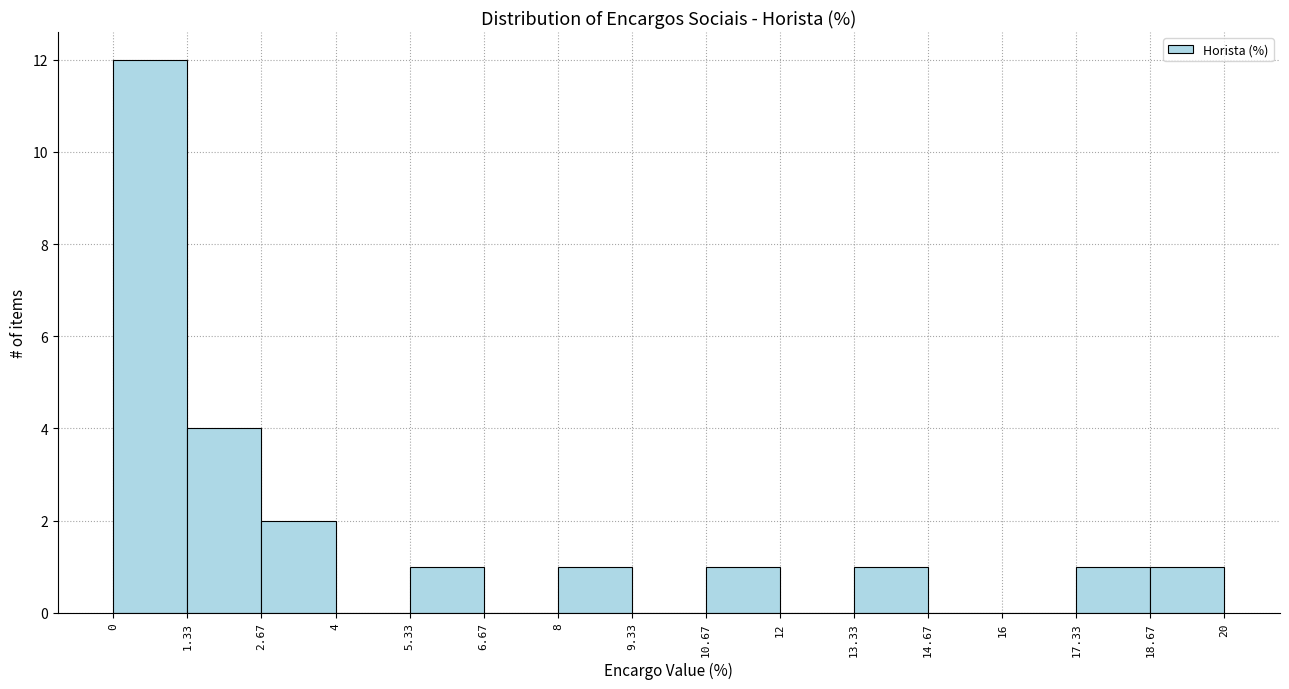

How tall is the bar that spans 18.67 to 20 on the x-axis? The values are not printed on the chart, so give them approximately, as read against the axis.

1